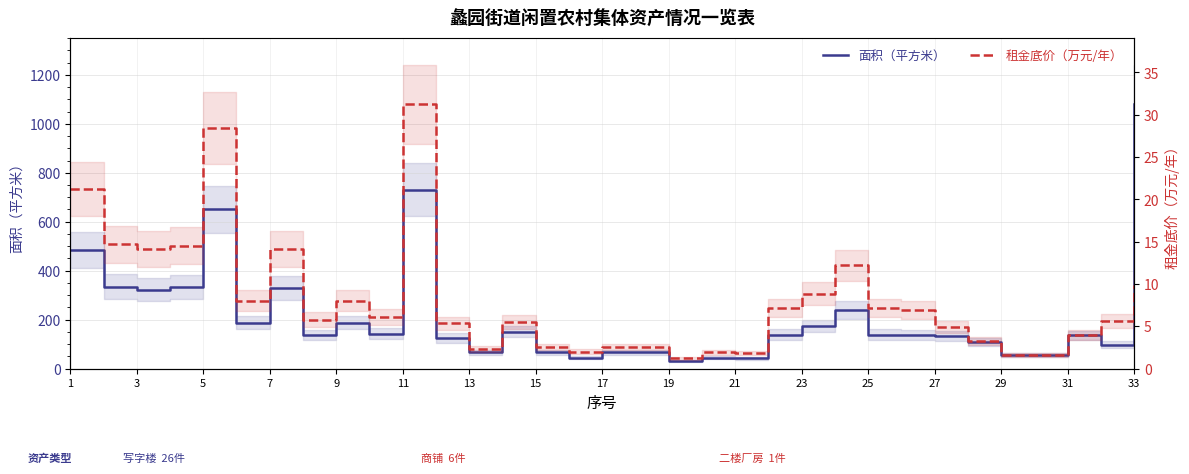

Reading left to right, transcribe all the data shown in this chart.

面积（平方米）: 485.0	335.0	322.5	332.0	650.0	188.0	330.0	135.3	188.0	143.0	731.6	125.0	66.0	150.0	65.8	44.2	65.8	65.8	30.0	44.0	42.0	139.0	173.2	239.3	139.0	135.7	133.4	110.0	55.0	55.0	135.0	97.6	1080.0
租金底价（万元/年）: 21.2	14.7	14.1	14.5	28.5	8.0	14.1	5.8	8.0	6.1	31.2	5.3	2.3	5.5	2.5	2.0	2.5	2.5	1.2	1.9	1.8	7.1	8.8	12.2	7.1	6.9	4.9	3.2	1.6	1.6	3.9	5.6	9.9